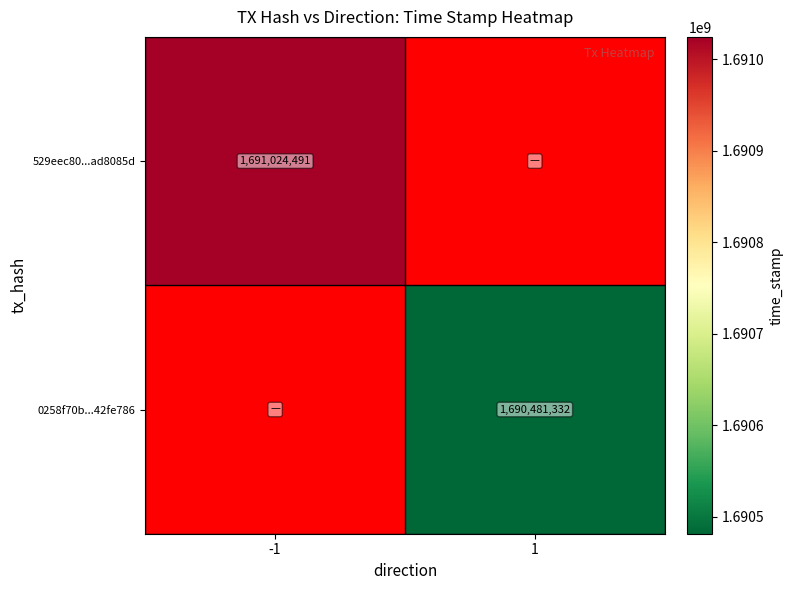

Count the number of data series in this chart.

2